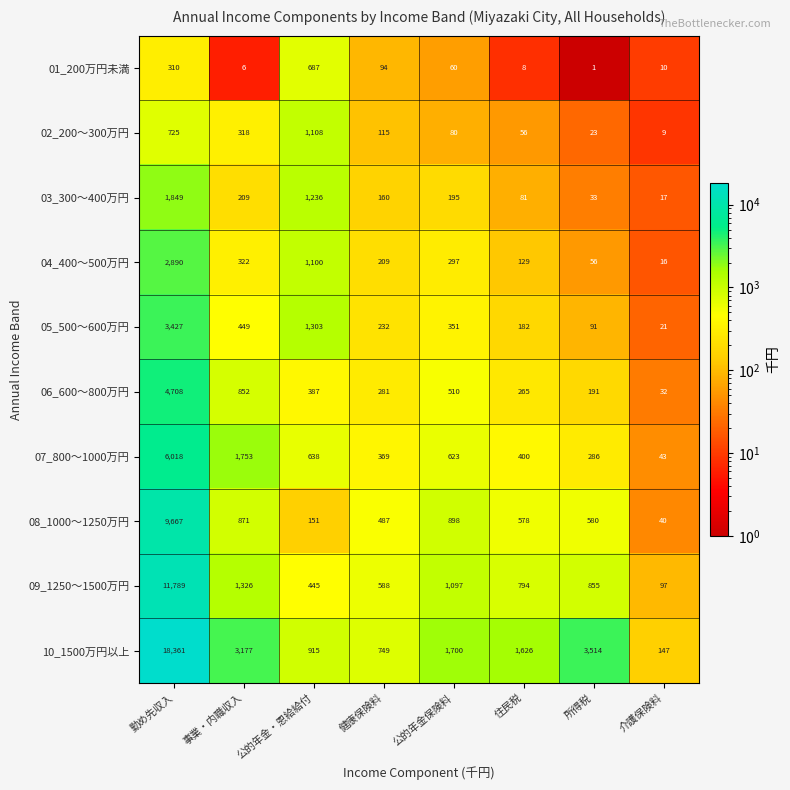

Which series changed the most between 公的年金・恩給給付 and 公的年金保険料?

03_300～400万円